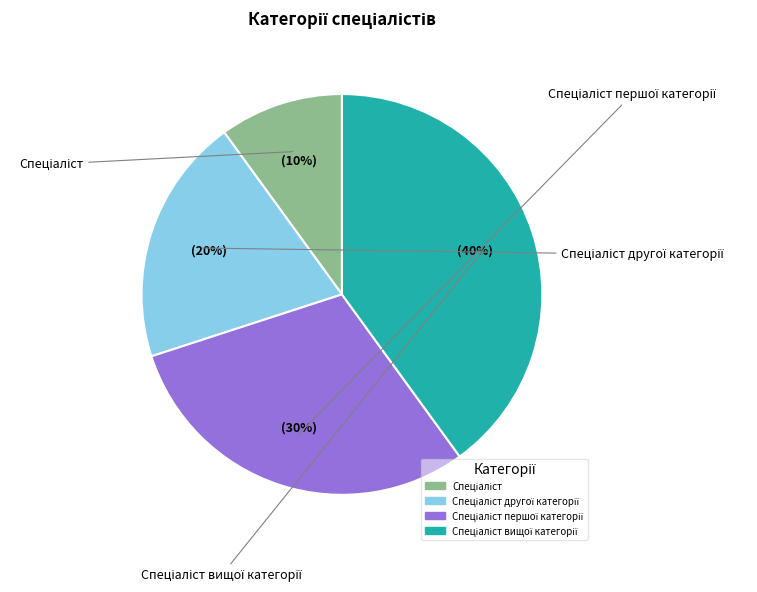

To the nearest percent, what is the average slice percentage?

25%